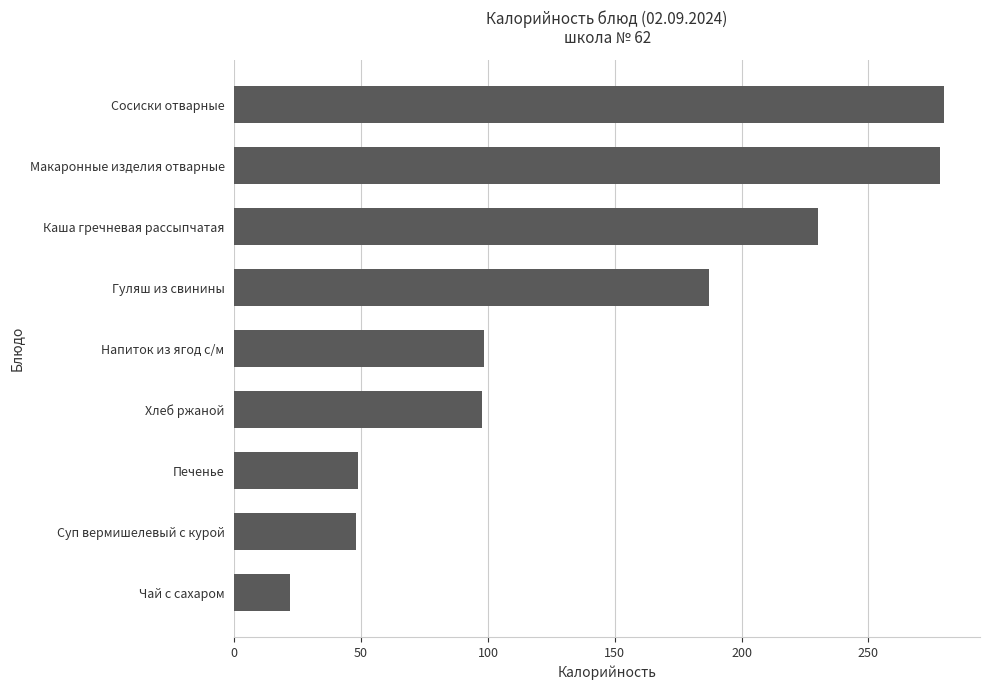

What is the sum of the values at Макаронные изделия отварные and Суп вермишелевый с курой?

326.1